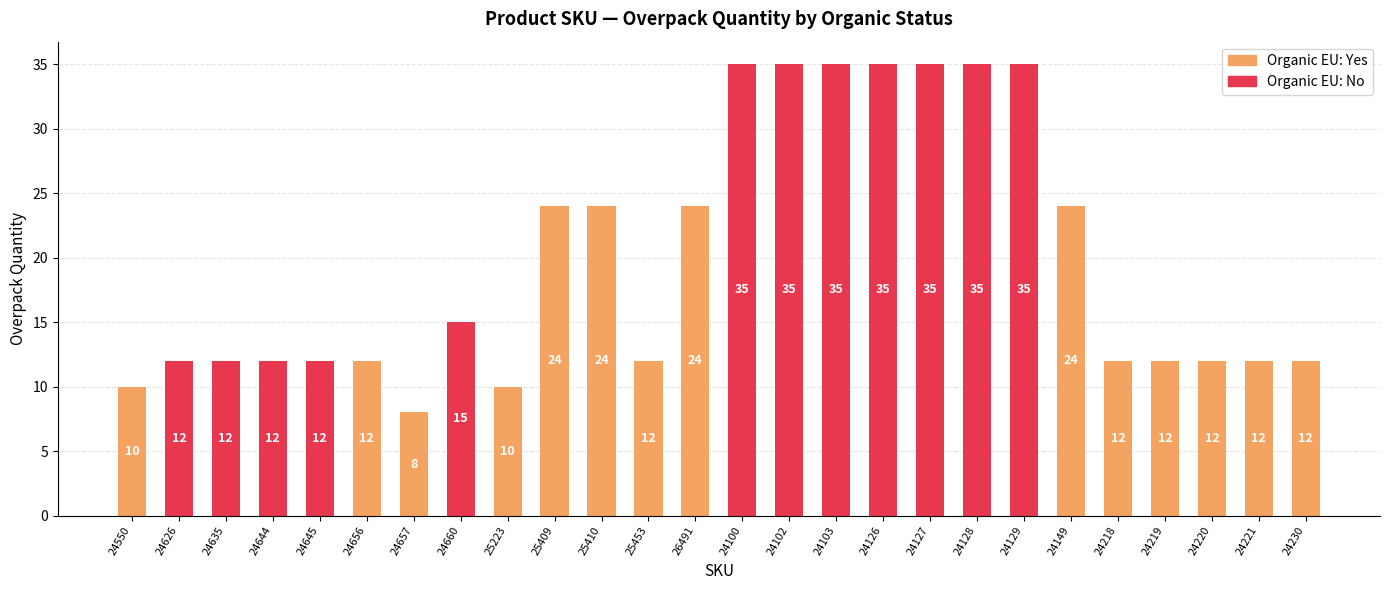

Approximately how many times larger is the value at 24219 compared to 26491?

0.5